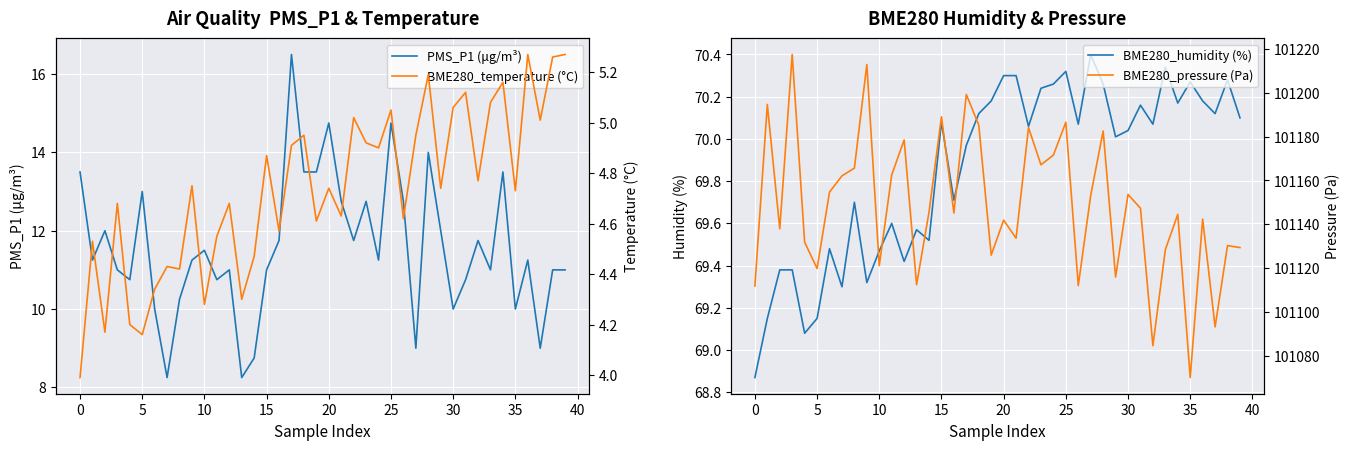

Is it true that PMS_P1 (μg/m³) equals 18.6 at 39?

False